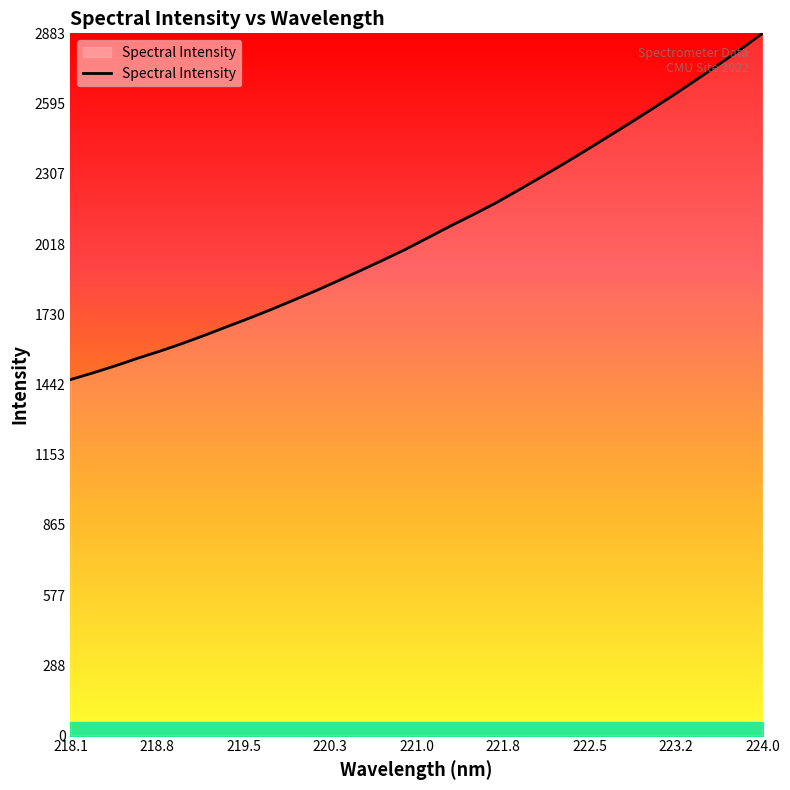

Reading left to right, extract all data points from this chart.

1461.6	1488.8	1517.8	1548.9	1578.2	1609.6	1643.4	1678.7	1713.5	1750.1	1788.1	1827.1	1868.0	1910.1	1952.5	1996.4	2043.8	2091.6	2137.4	2184.6	2236.3	2289.4	2342.7	2398.0	2454.9	2511.6	2569.9	2629.1	2690.5	2753.1	2816.2	2883.1